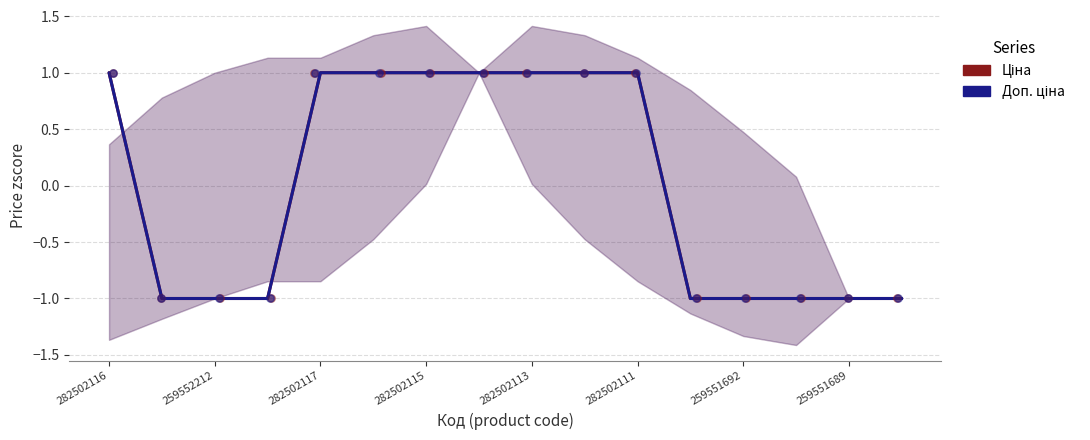

What are all the series names shown in the legend?

Ціна, Доп. ціна